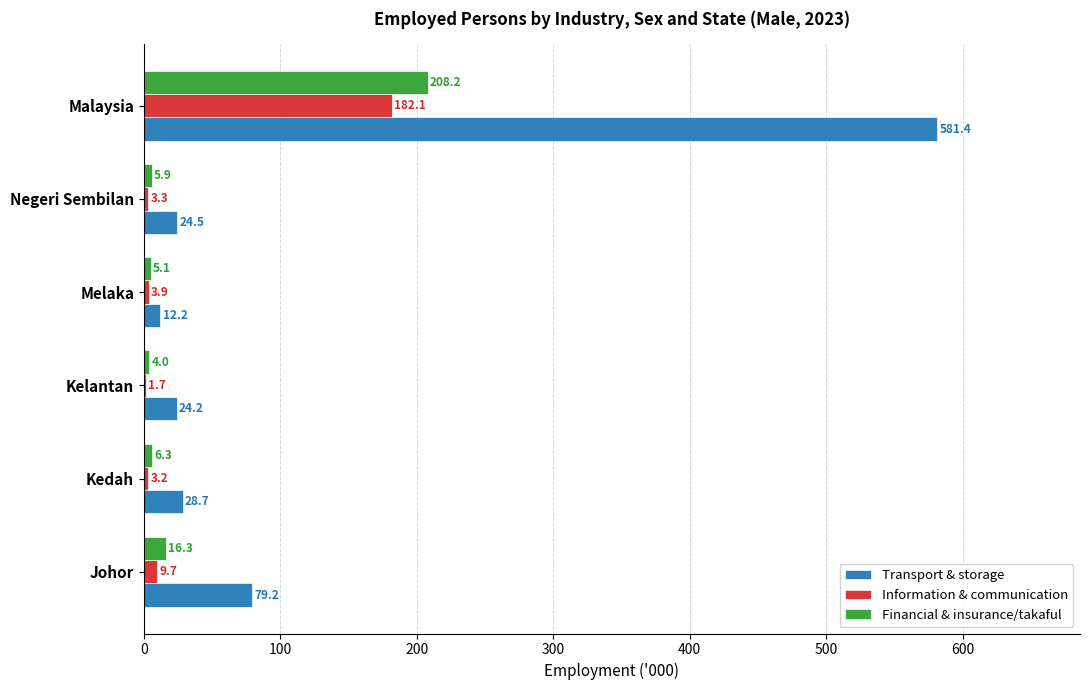

The Financial & insurance/takaful series shows 5.1 at Melaka. True or false?

True